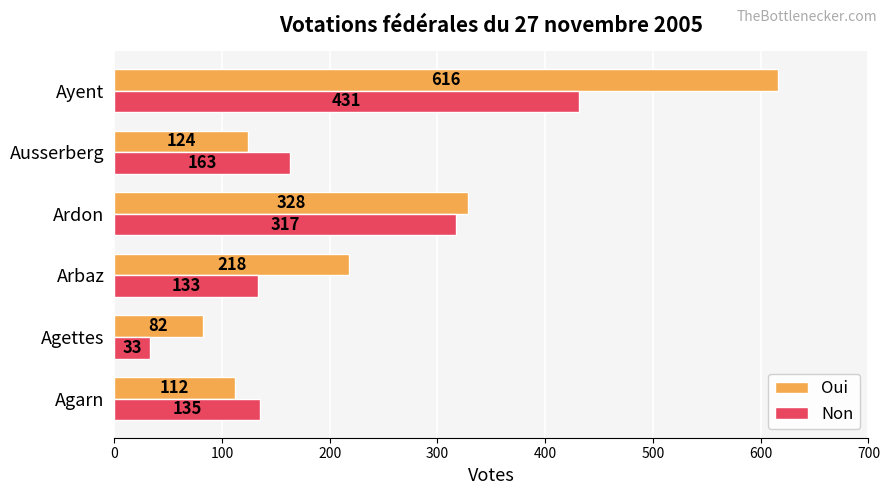

Rank the series by their maximum value, from lowest to highest.

Non, Oui